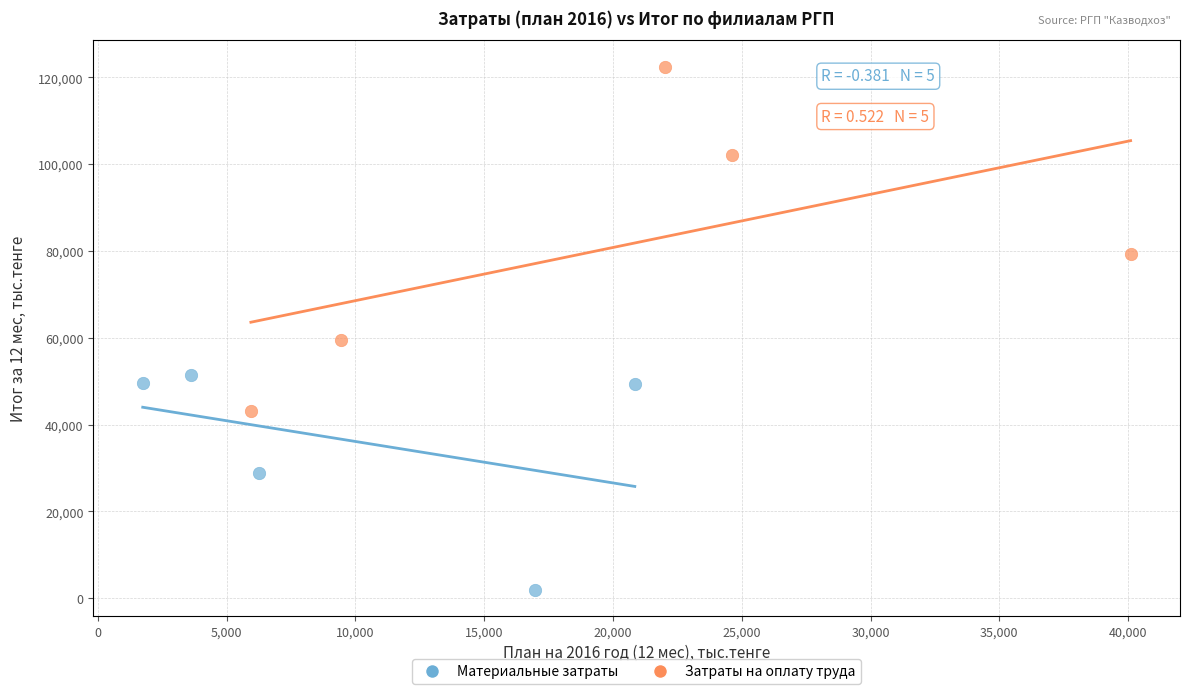

Which series has the widest spread of Y values?

Затраты на оплату труда